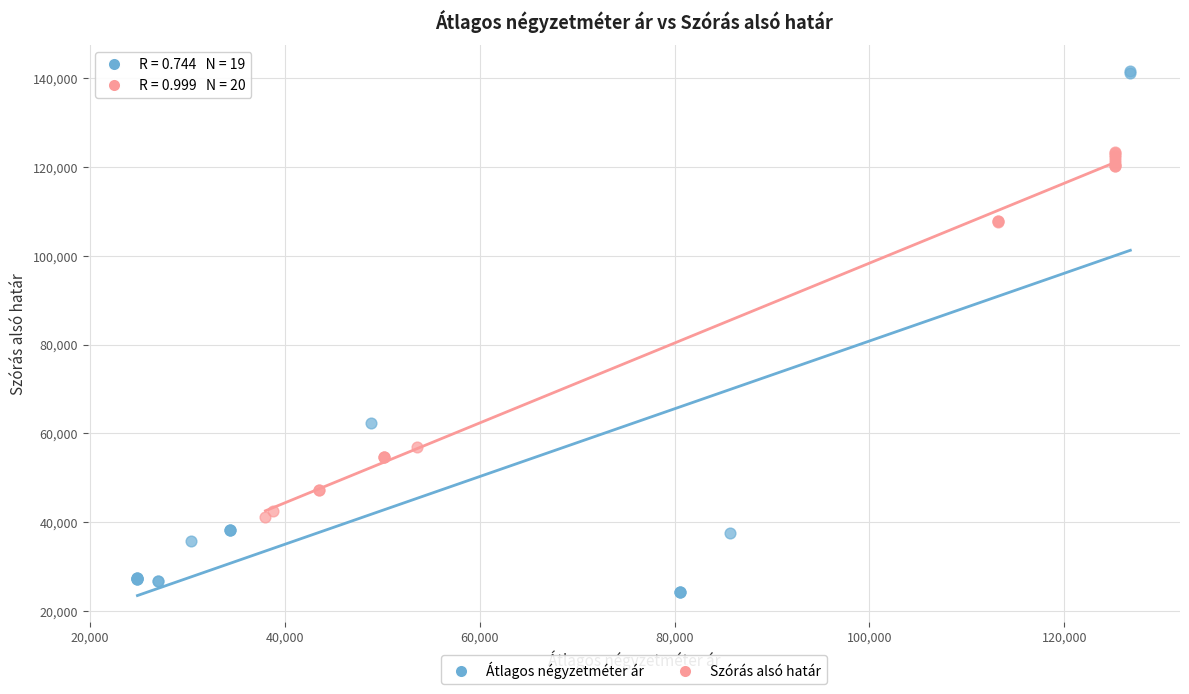

Which series has the widest spread of Y values?

Átlagos négyzetméter ár